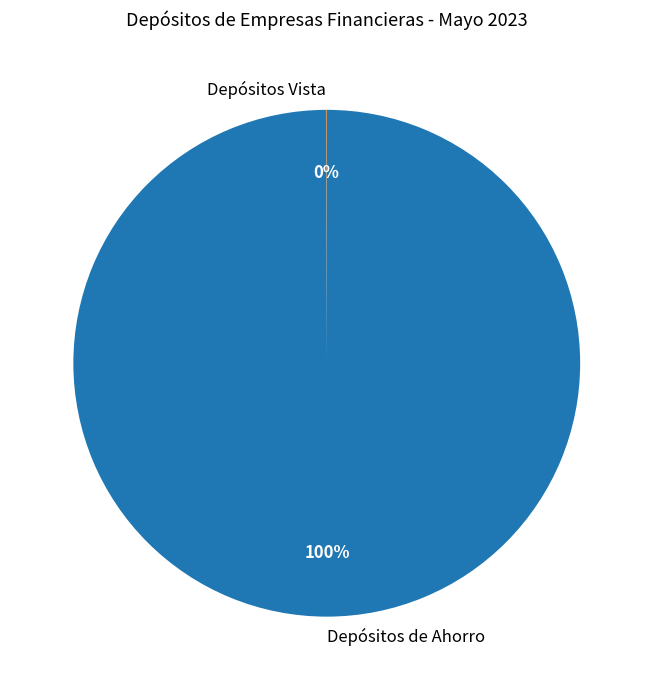

Is it true that Depósitos de Ahorro is 100% of the pie?

True